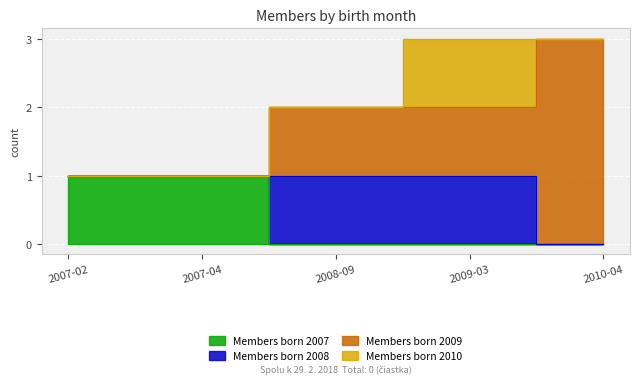

At how many categories does at least one series exceed 1?

1